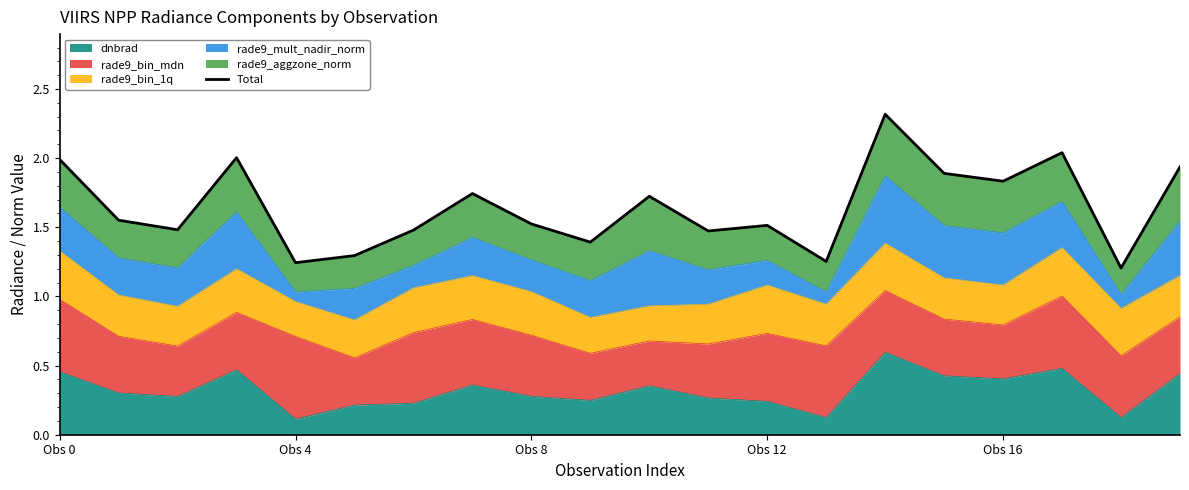

True or false: the data shows 3.8 at 14.

False